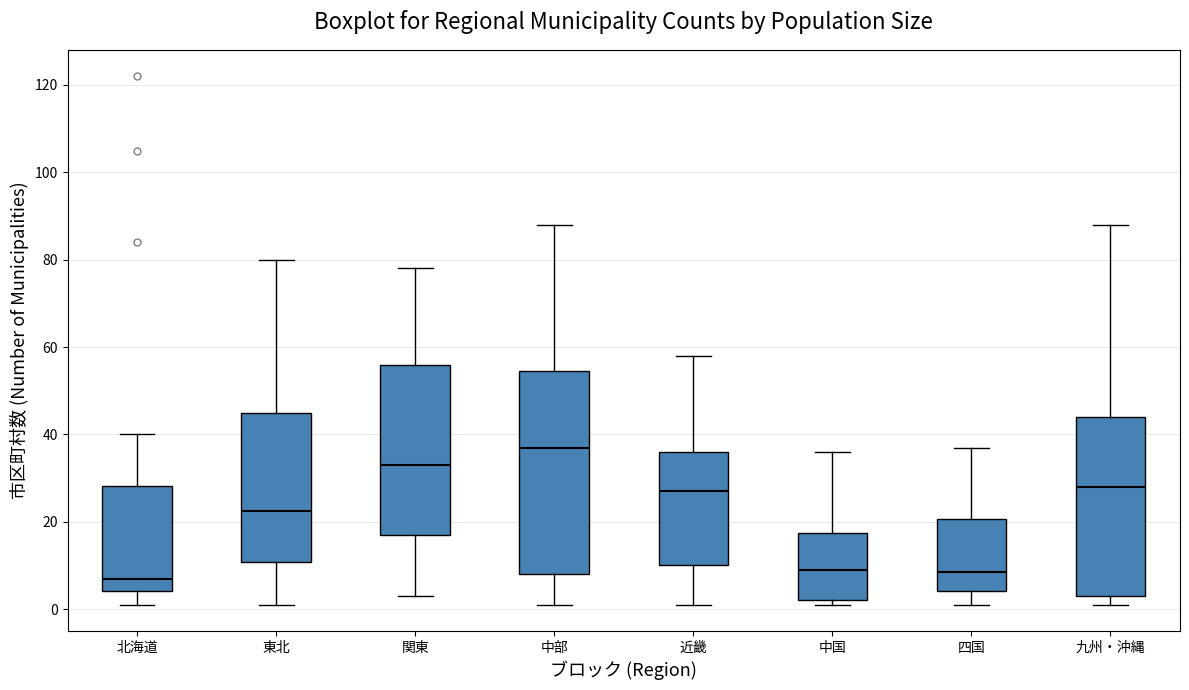

Where is the upper edge of the box for 中部 on the y-axis? The values are not printed on the chart, so give them approximately, as read against the axis.

54